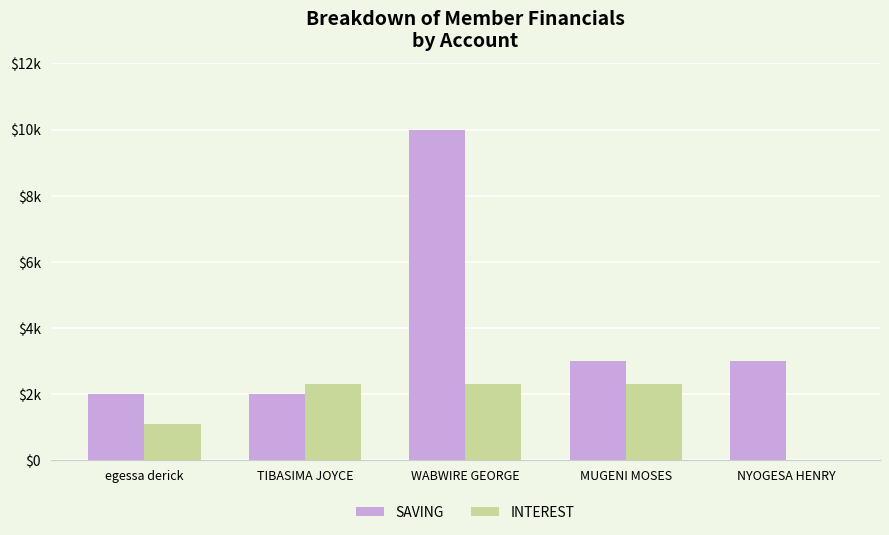

What is the greatest value displayed?

10000